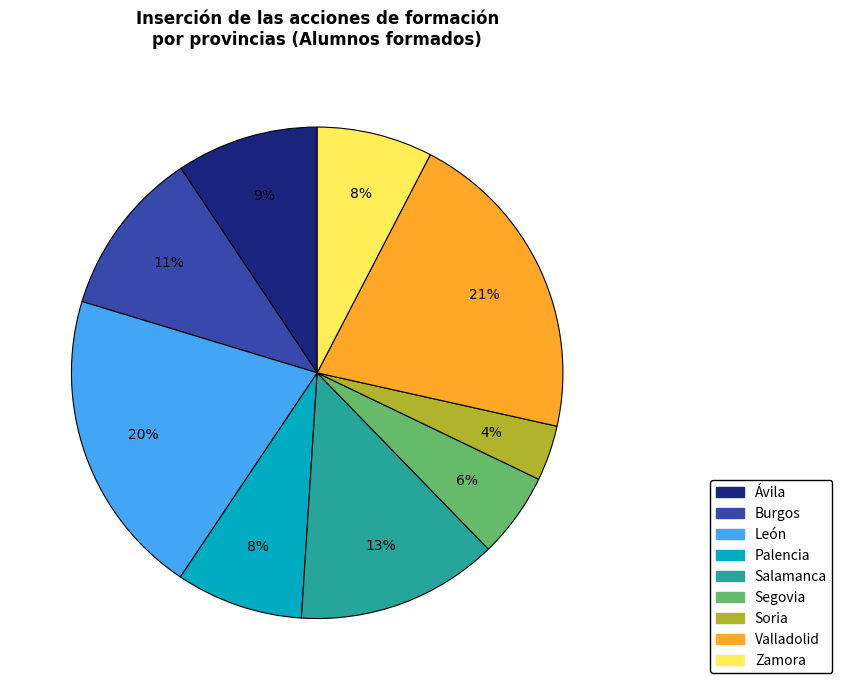

Which category has the smallest portion of the pie?

Soria